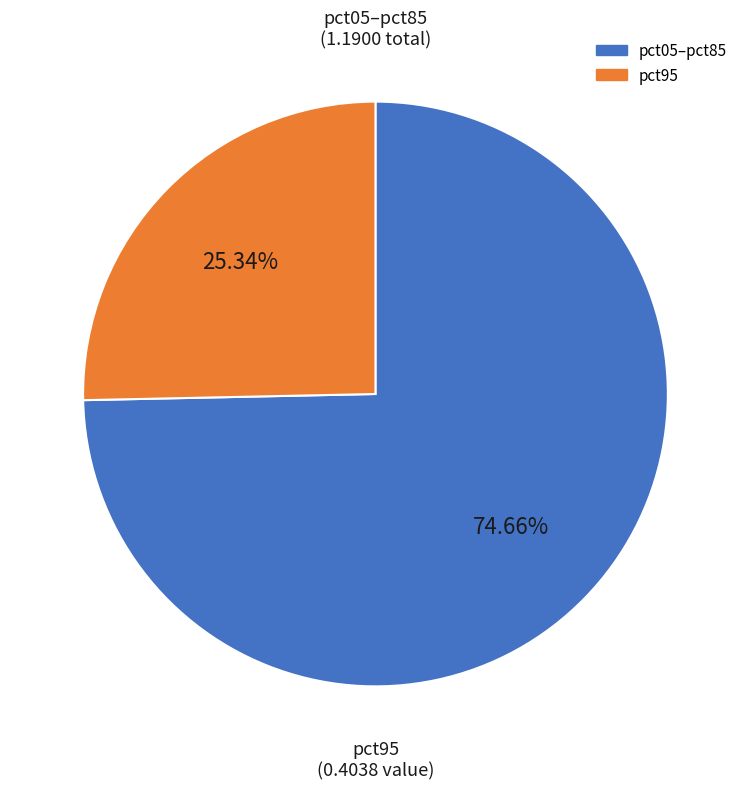

Is there any slice that represents more than half of the pie?

Yes